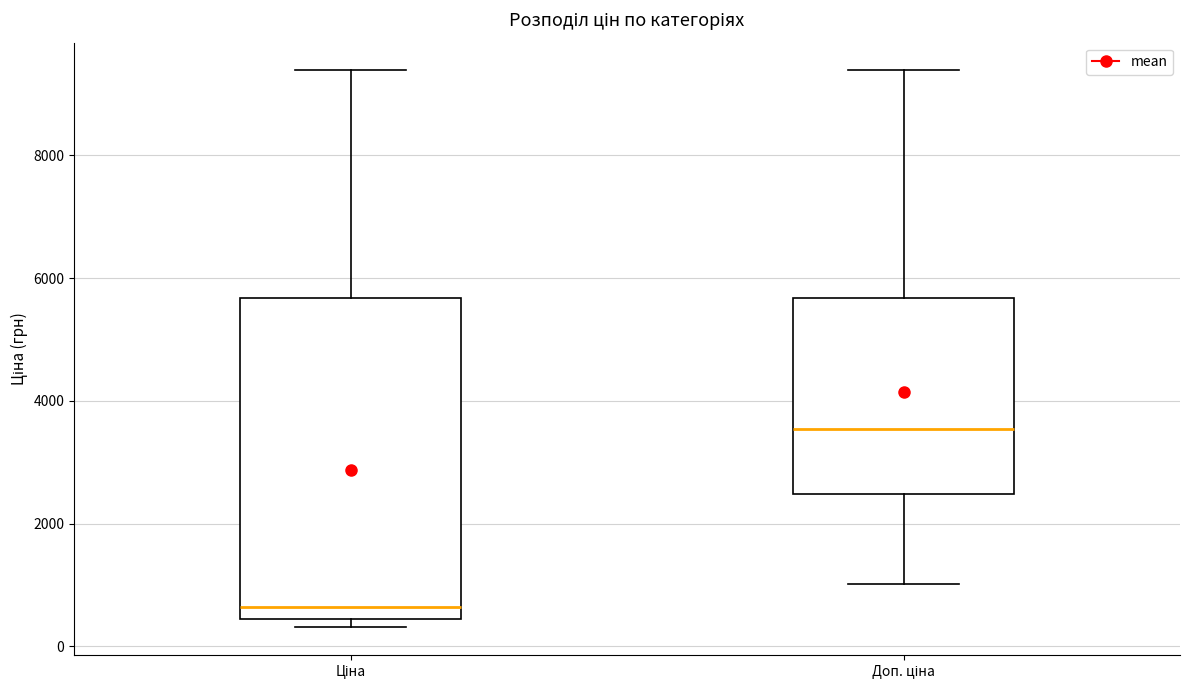

Where is the upper edge of the box for Ціна on the y-axis? The values are not printed on the chart, so give them approximately, as read against the axis.

5600